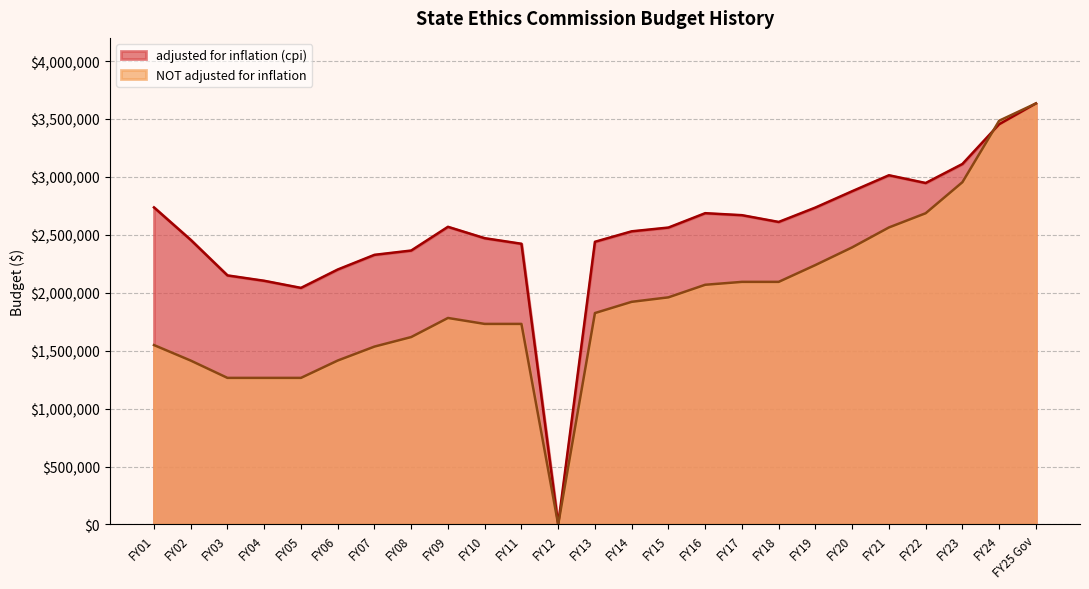

Reading left to right, extract all data points from this chart.

adjusted for inflation (cpi): 2736799	2456579	2149797	2103400	2042046	2200654	2327371	2364505	2569250	2470969	2422903	0	2439973	2530341	2562915	2686922	2669722	2611187	2735676	2876601	3014278	2947379	3111615	3454492	3634121
NOT adjusted for inflation: 1548550	1414608	1265221	1265221	1265221	1415000	1535370	1617734	1782433	1731123	1731122	0	1824761	1921788	1960456	2068969	2093969	2093969	2239280	2391848	2563694	2686373	2954468	3485031	3634121